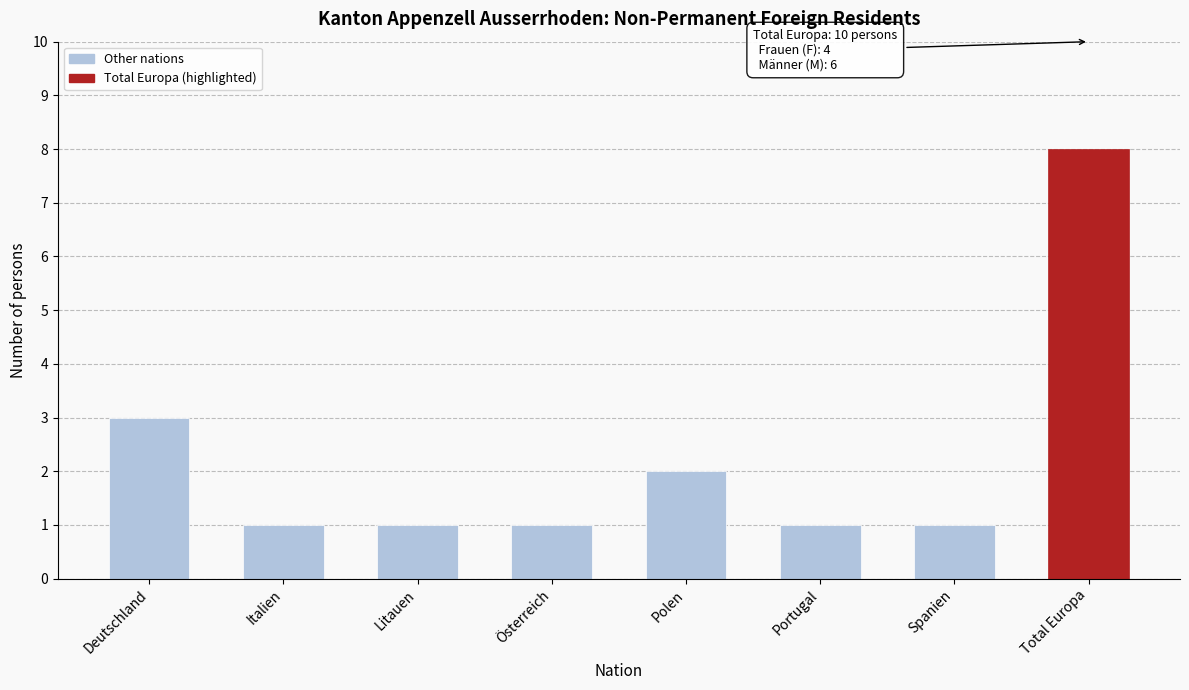

Reading left to right, transcribe all the data shown in this chart.

3	1	1	1	2	1	1	8